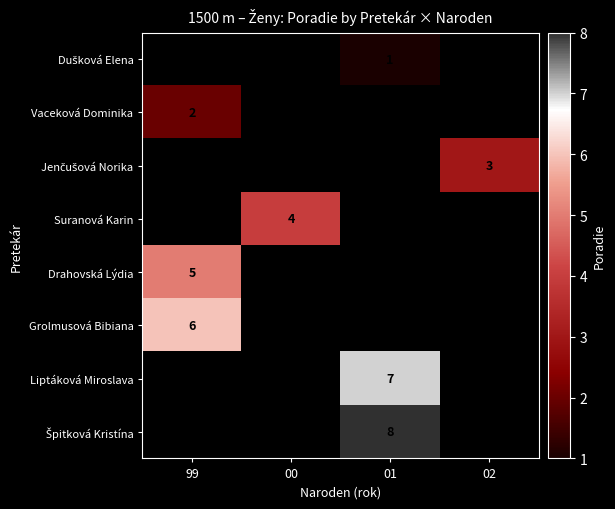

Is it true that Drahovská Lýdia equals 7 at 99?

False